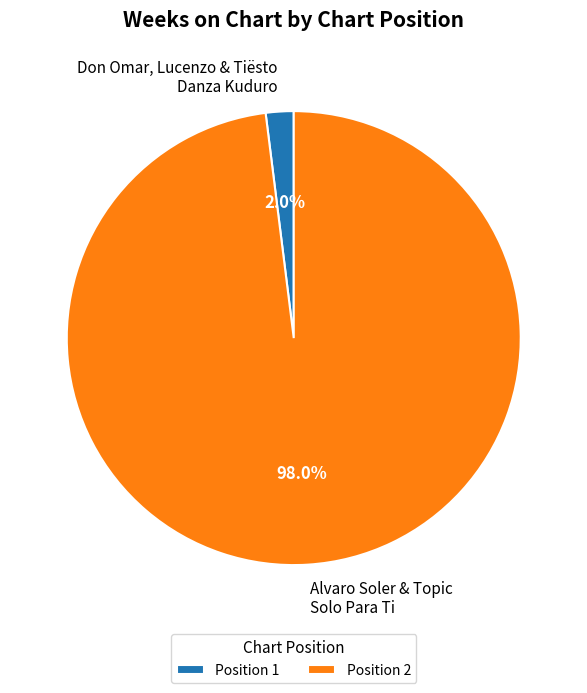

Between Don Omar, Lucenzo & Tiësto Danza Kuduro and Alvaro Soler & Topic Solo Para Ti, which is larger?

Alvaro Soler & Topic Solo Para Ti